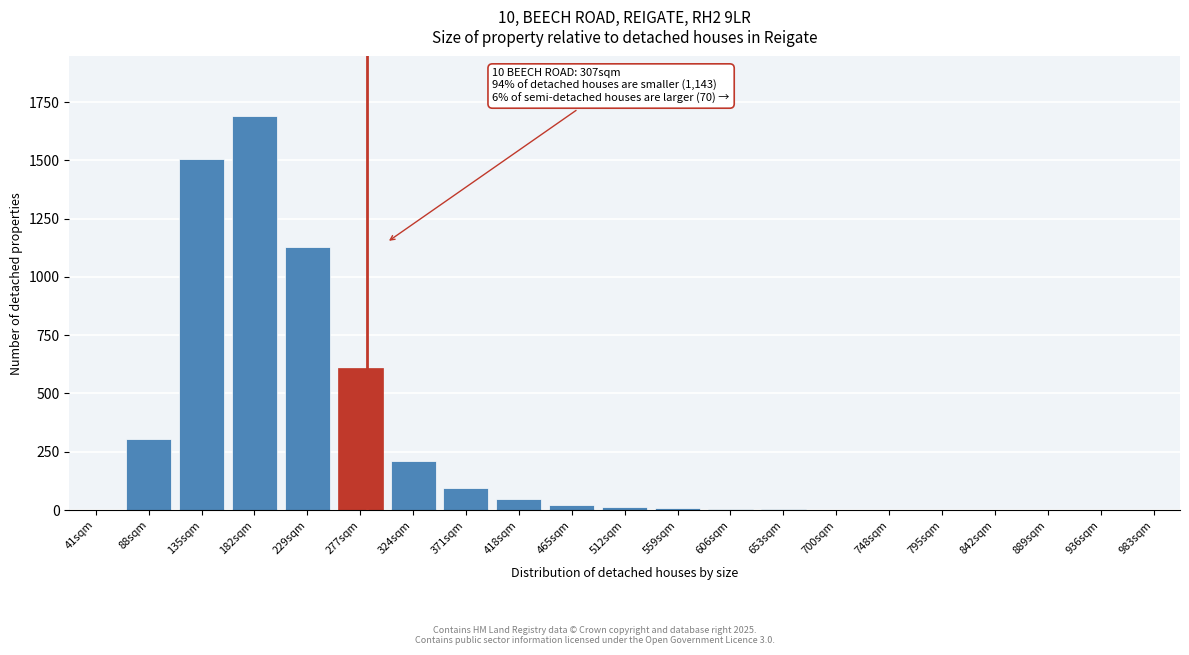

What is the sum of all values?

5646